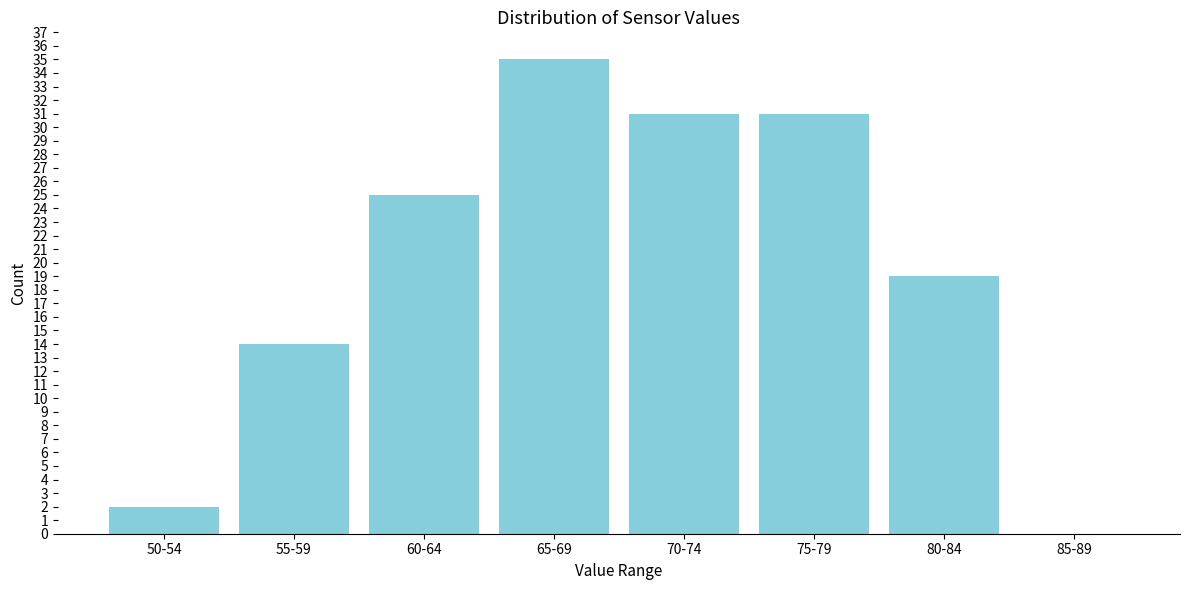

Reading left to right, transcribe all the data shown in this chart.

50-54=2	55-59=14	60-64=25	65-69=35	70-74=31	75-79=31	80-84=19	85-89=0